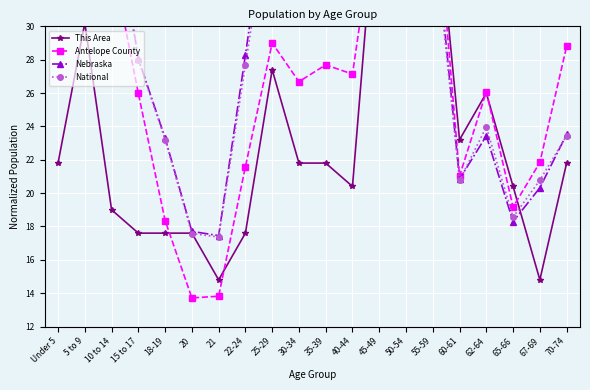

Which has a higher value, 40-44 or 20?

40-44